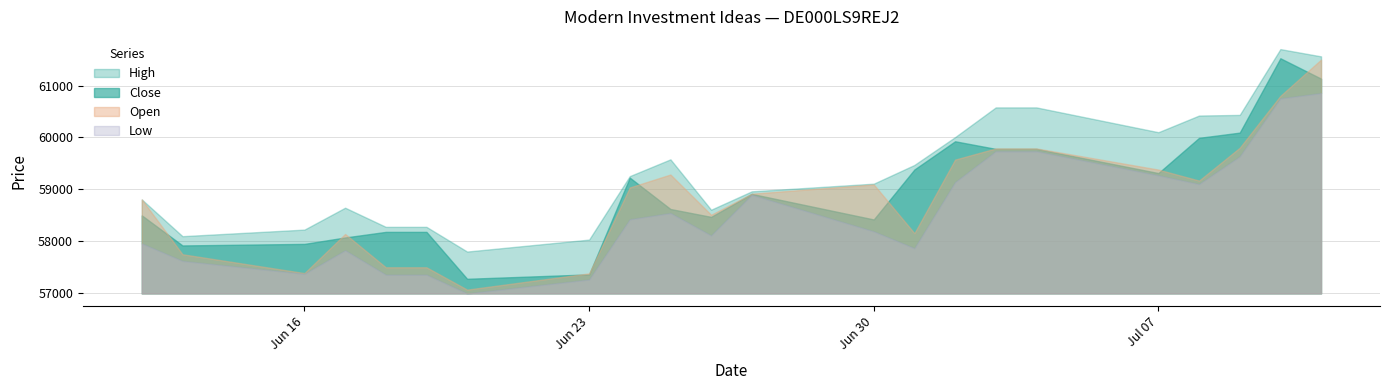

What is the sum of the Low values at 24.06.2025 and 12.06.2025?

116364